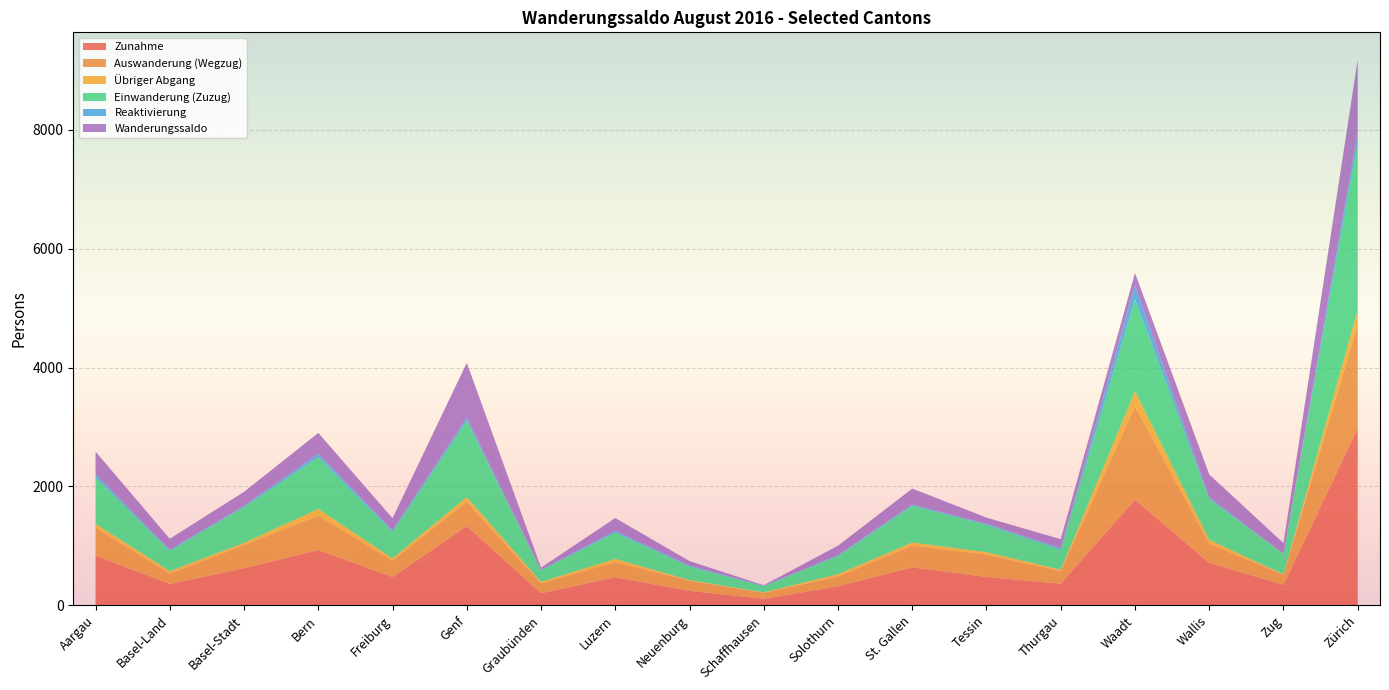

Reading left to right, what are all the values shown in this chart?

Zunahme: 840	360	624	930	476	1334	203	472	244	110	321	638	478	363	1781	714	346	2981
Auswanderung (Wegzug): 463	175	389	579	275	409	167	256	170	100	163	368	374	213	1570	327	168	1752
Übriger Abgang: 67	40	38	112	38	79	25	53	12	8	40	51	42	24	251	61	9	241
Einwanderung (Zuzug): 784	342	604	870	449	1283	194	443	226	103	306	618	460	334	1548	686	342	2818
Reaktivierung: 56	18	20	60	27	51	9	29	18	7	15	20	18	29	233	28	4	163
Wanderungssaldo: 377	185	235	351	201	925	36	216	74	10	158	270	104	150	211	387	178	1229